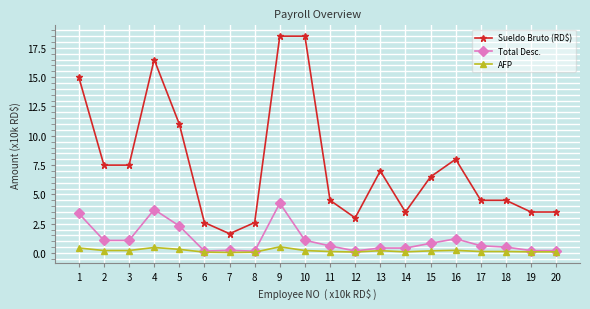

What is the greatest value displayed?

18.5